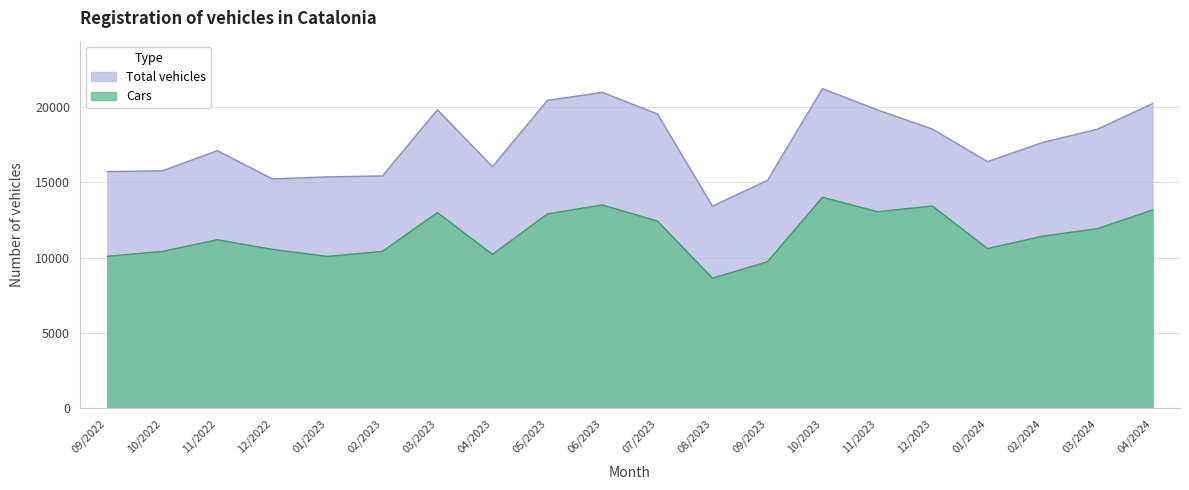

List the series in order of their peak value, highest first.

Total vehicles, Cars